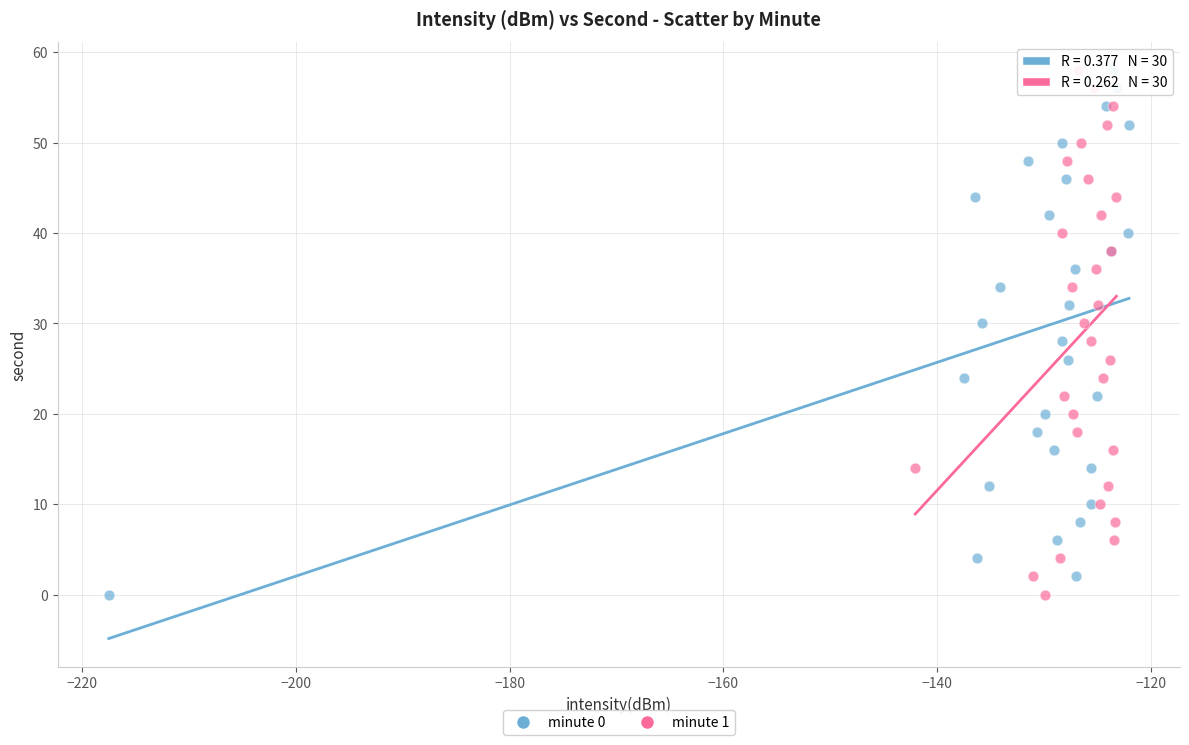

What are all the series names shown in the legend?

minute 0, minute 1